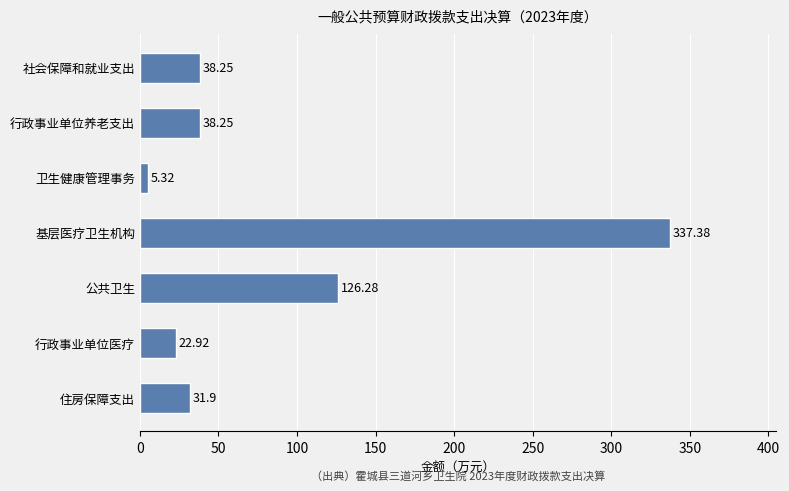

Does the chart contain stacked bars?

No